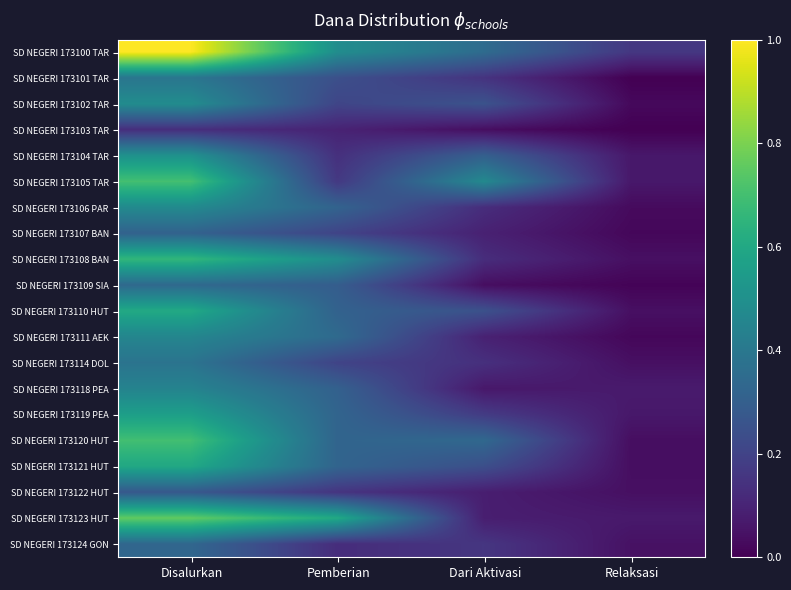

At how many categories does at least one series exceed 0?

4